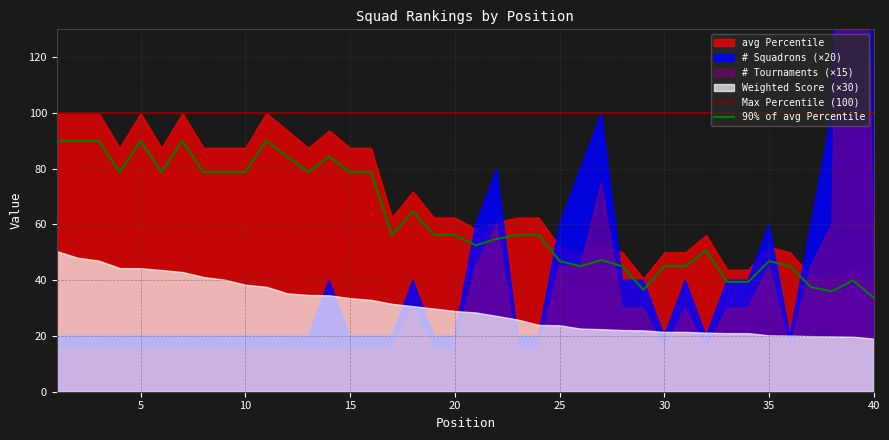

True or false: Max Percentile (100) and 90% of avg Percentile intersect in this chart.

False